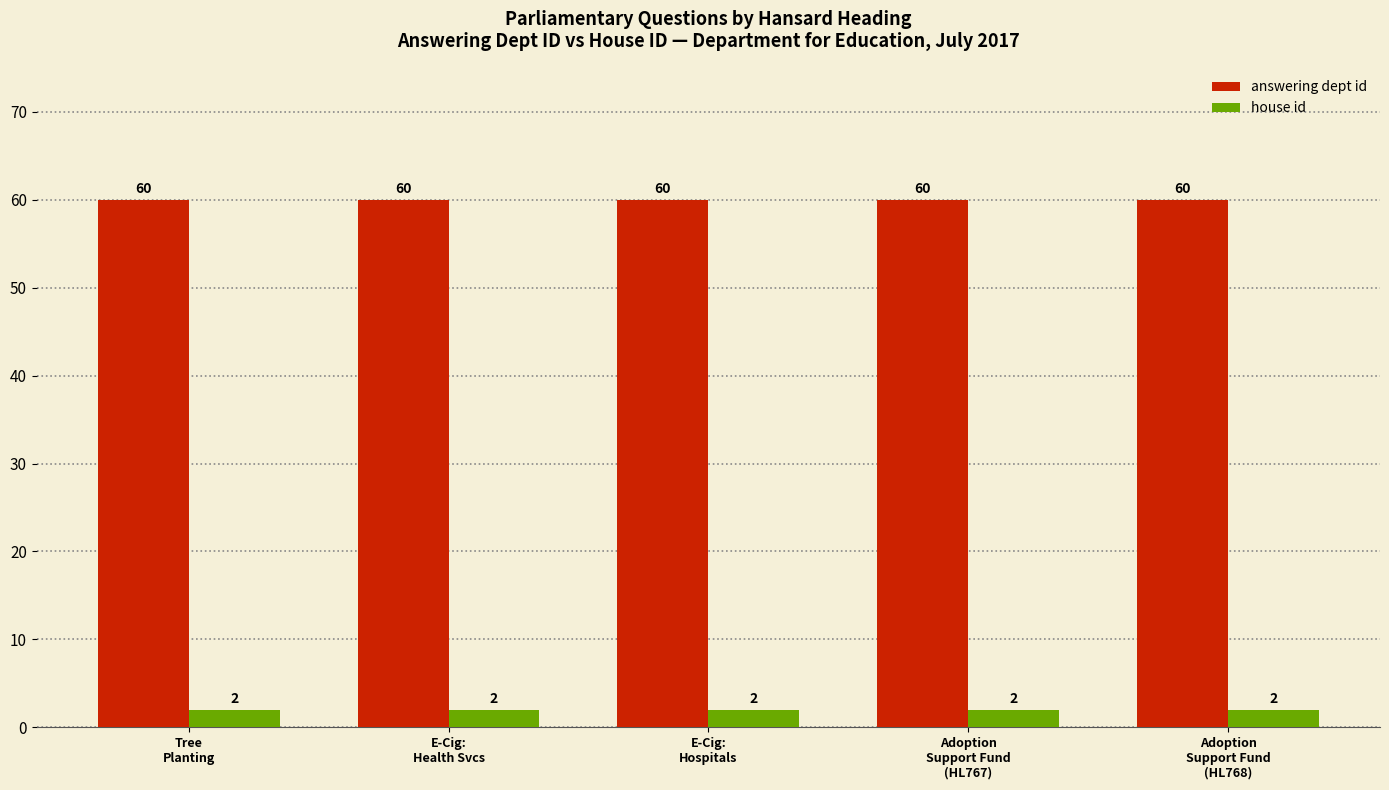

Which series has the largest total across all categories?

answering dept id